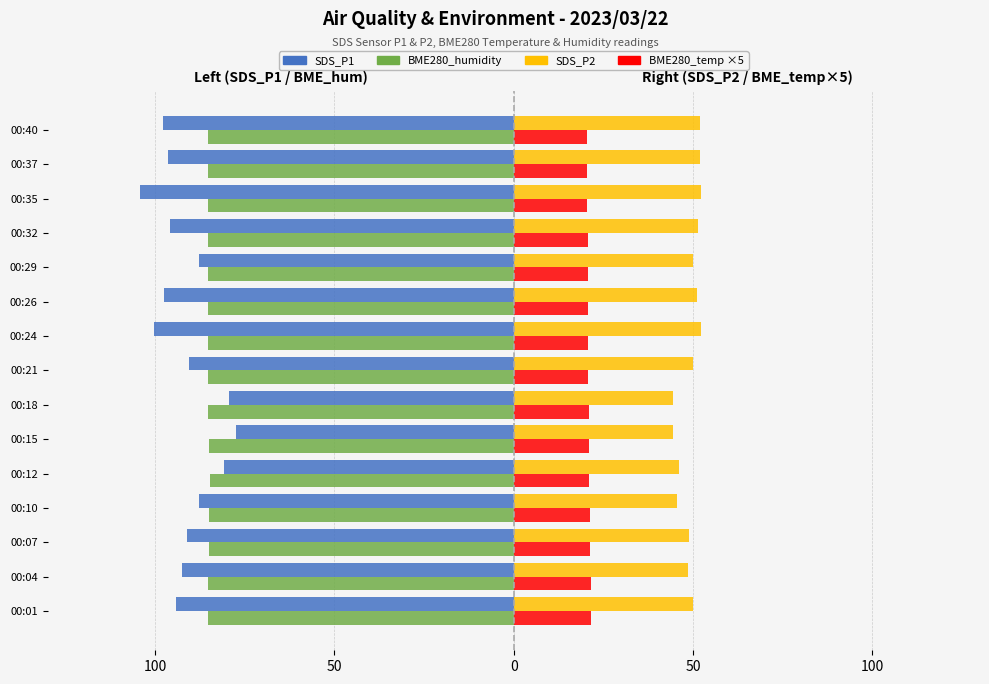

How many bars are there in total?

60